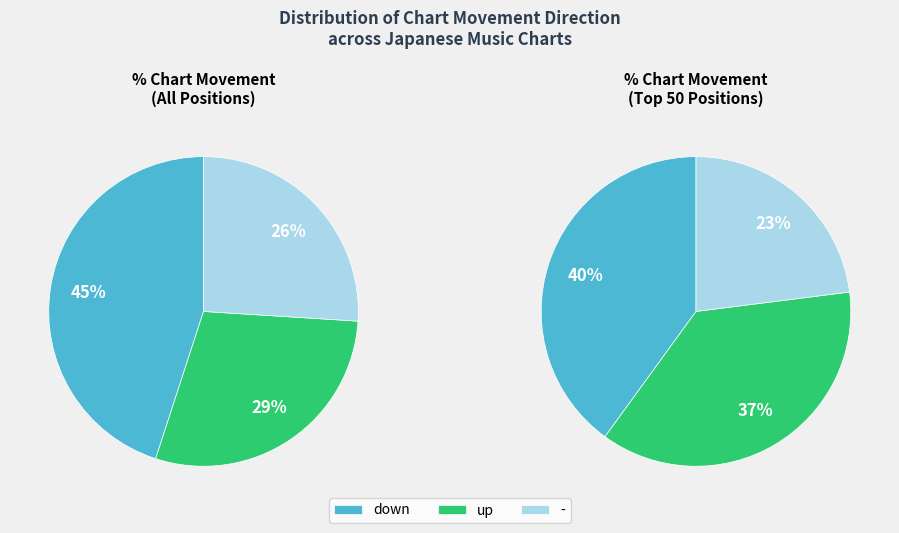

Which slice is the smallest?

-